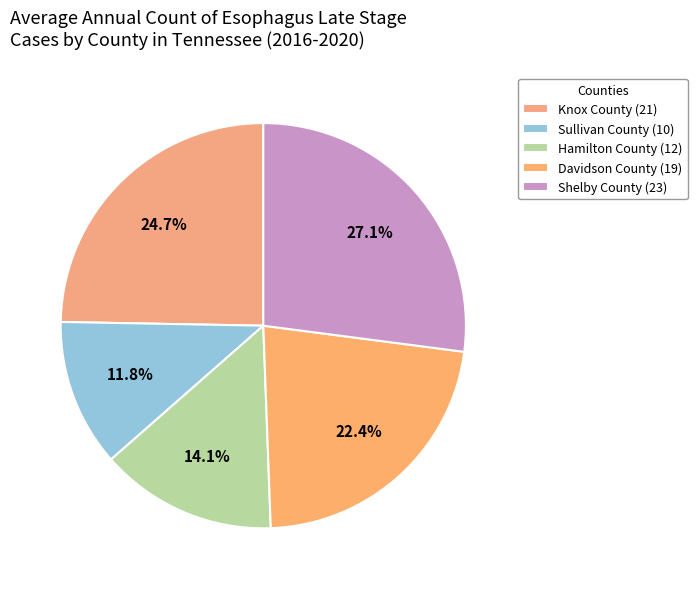

How much of the chart is everything except Knox County?

75.3%